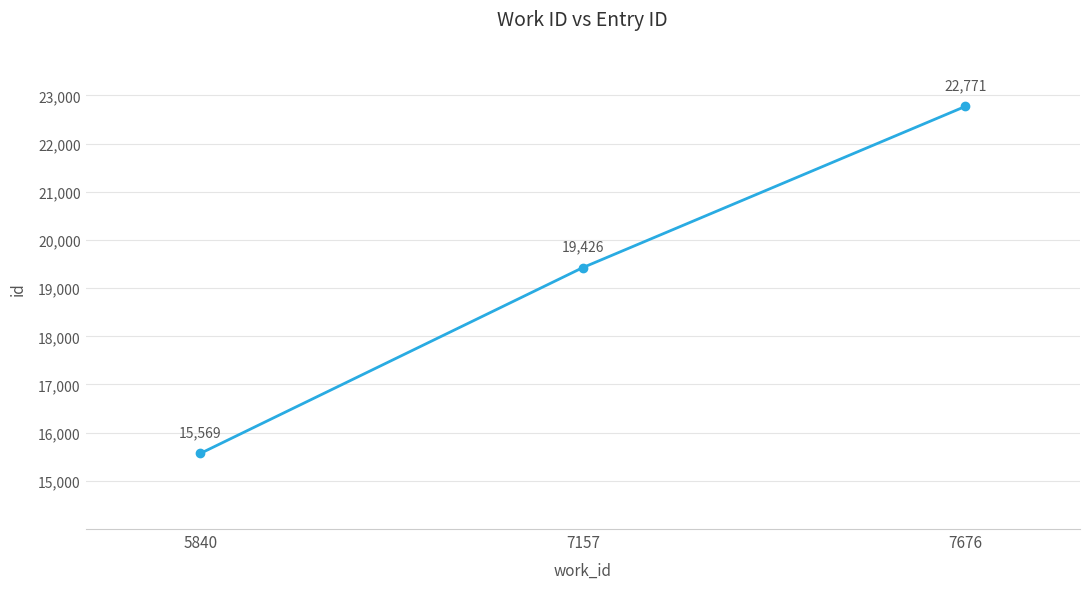

What is the greatest value displayed?

22771